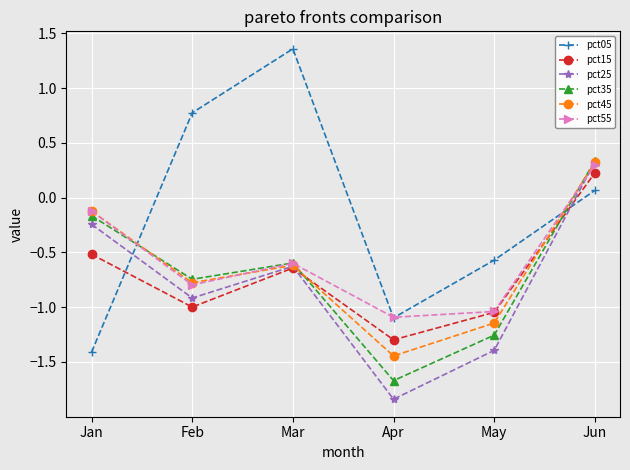

Which series has the widest spread of values?

pct05